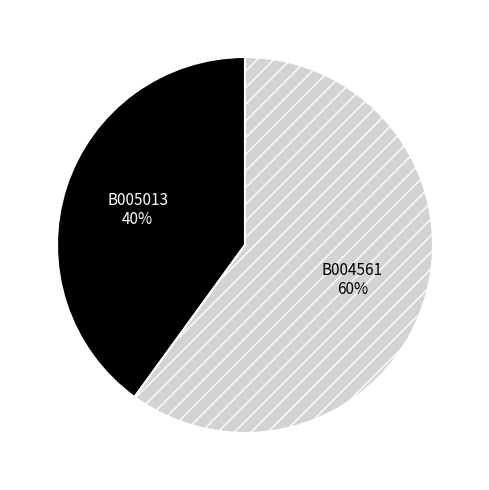

What is the ratio of the value at B004561 to the value at B005013?

1.5